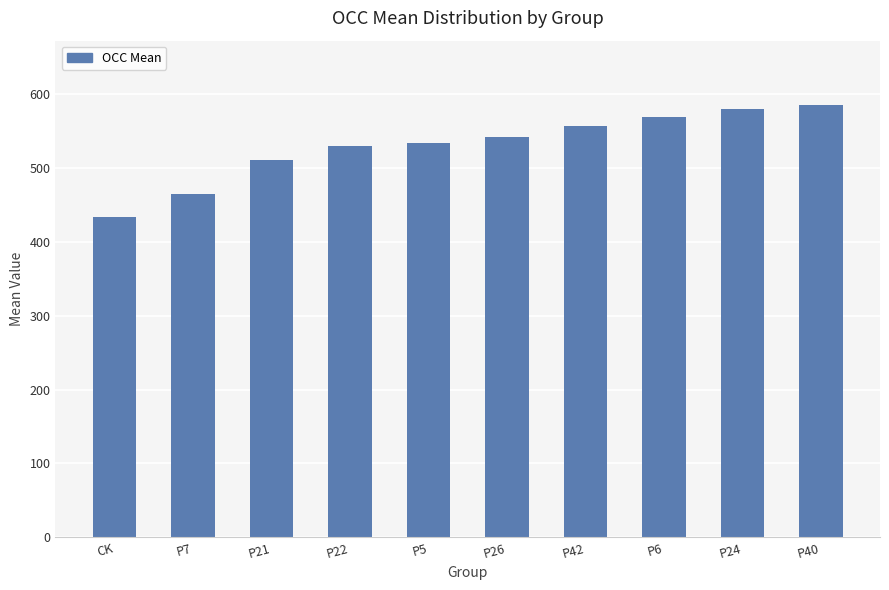

At which label does the data first exceed 541?

P26